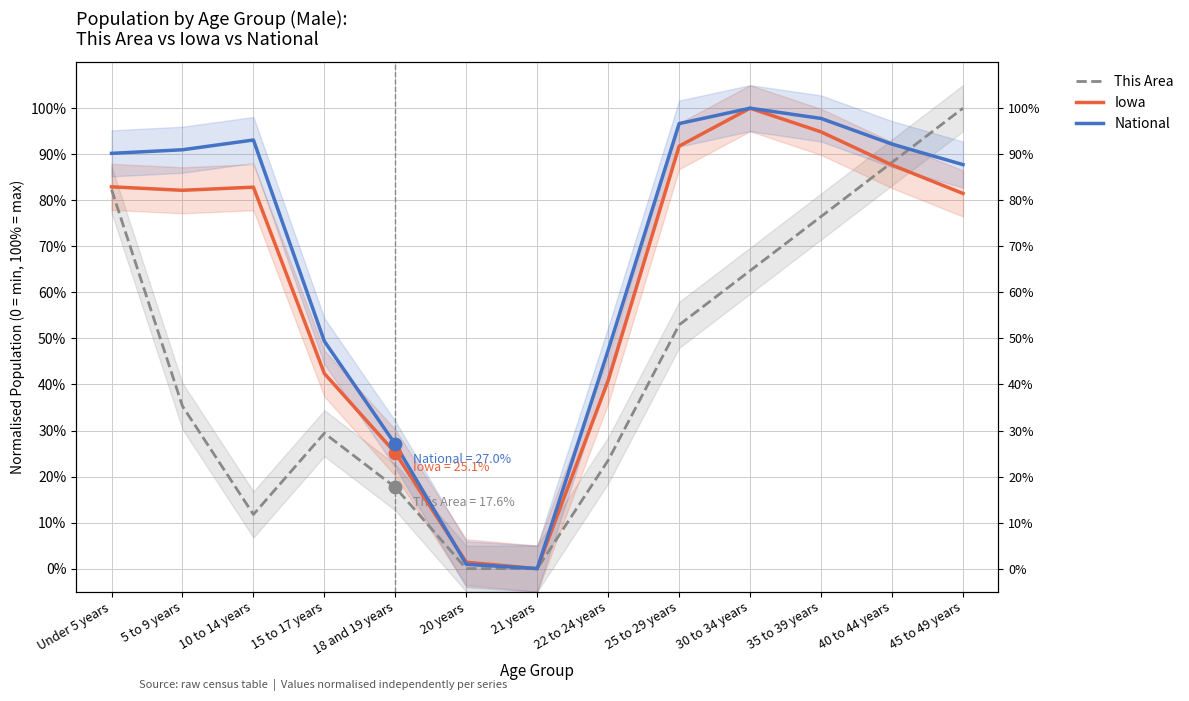

Which series contains the highest Y value?

This Area